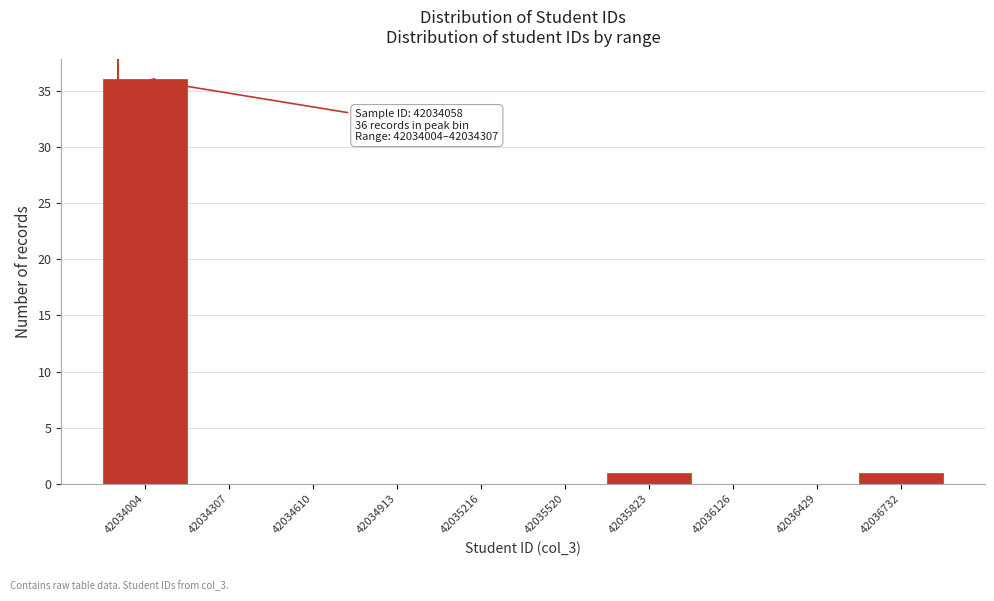

Reading left to right, what are all the values shown in this chart?

42034004=36	42034307=0	42034610=0	42034913=0	42035216=0	42035520=0	42035823=1	42036126=0	42036429=0	42036732=1